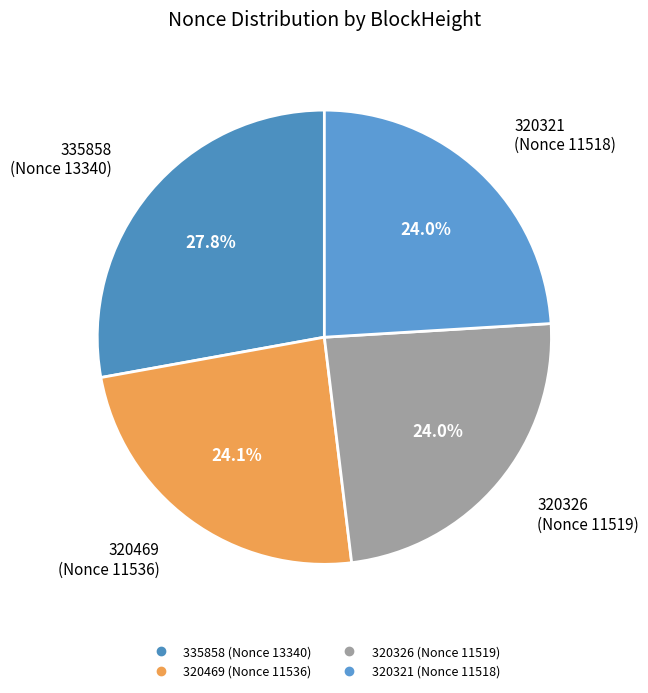

Is there a majority slice in this chart?

No